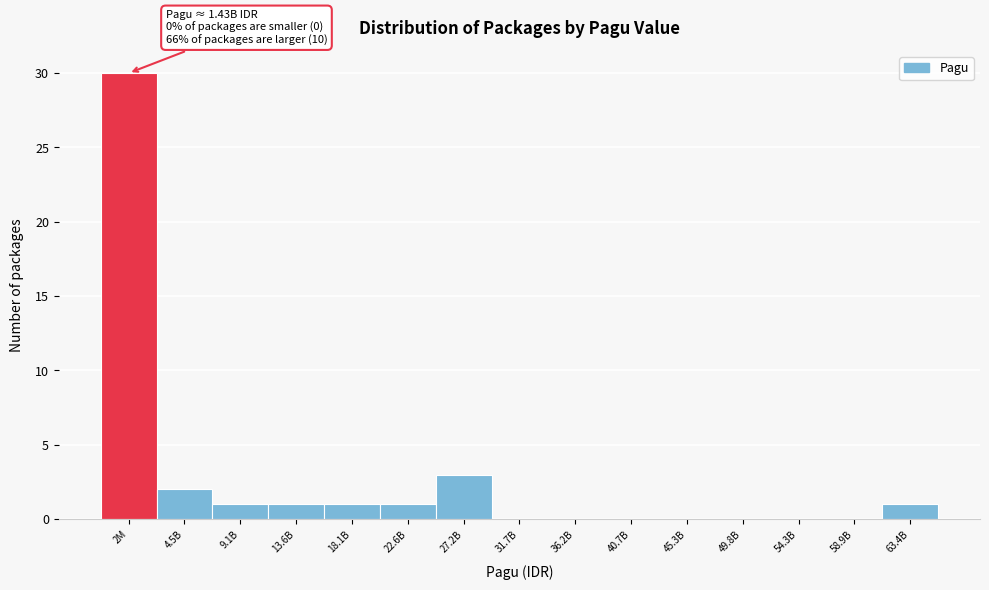

Reading left to right, list all the values displayed in this chart.

2M=30	4.5B=2	9.1B=1	13.6B=1	18.1B=1	22.6B=1	27.2B=3	31.7B=0	36.2B=0	40.7B=0	45.3B=0	49.8B=0	54.3B=0	58.9B=0	63.4B=1